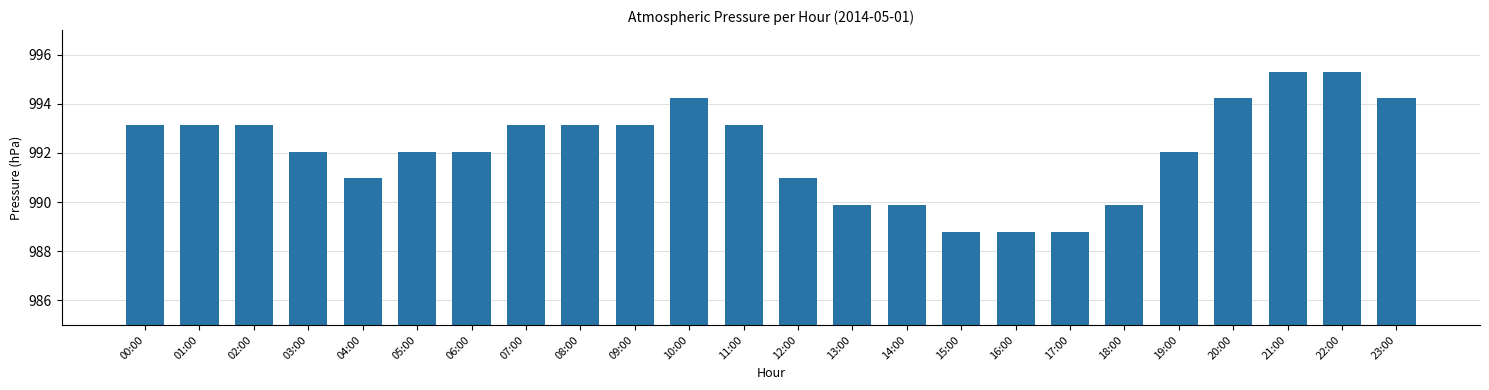

What is the smallest value displayed?

988.8